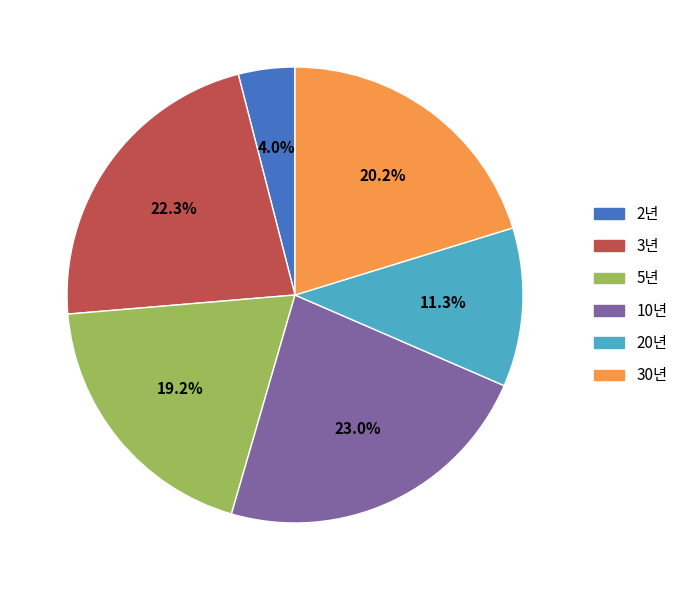

Rank the categories by value from lowest to highest.

2년, 20년, 5년, 30년, 3년, 10년